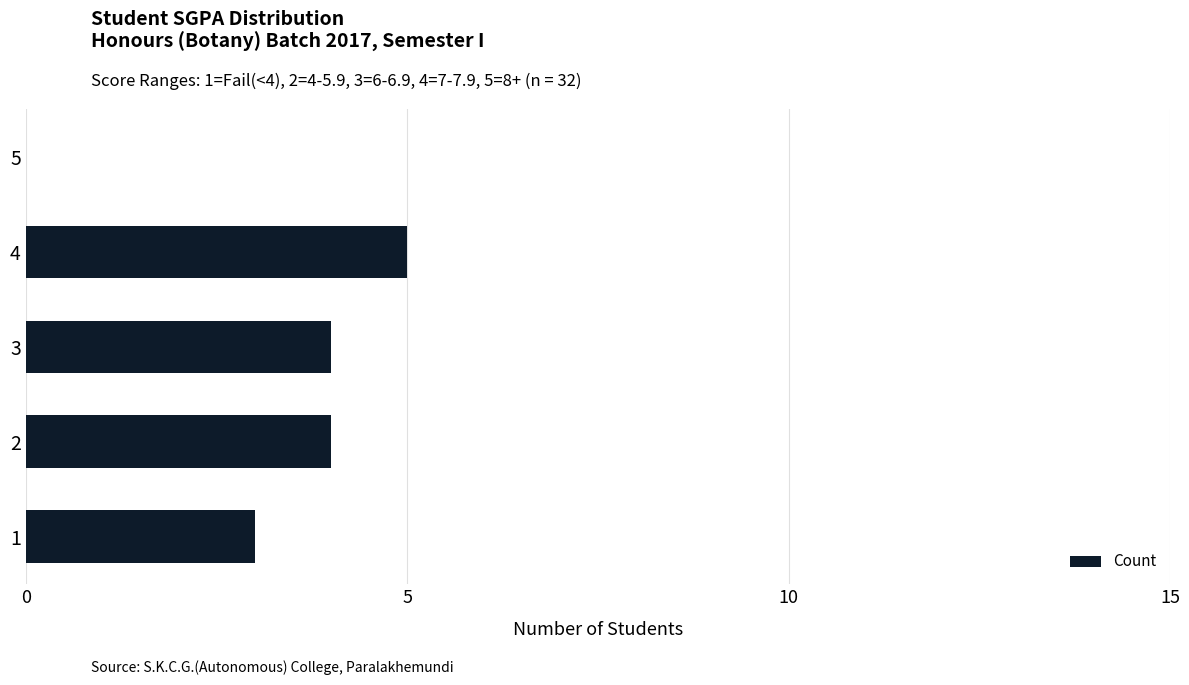

How many values are between 3 and 4?

3